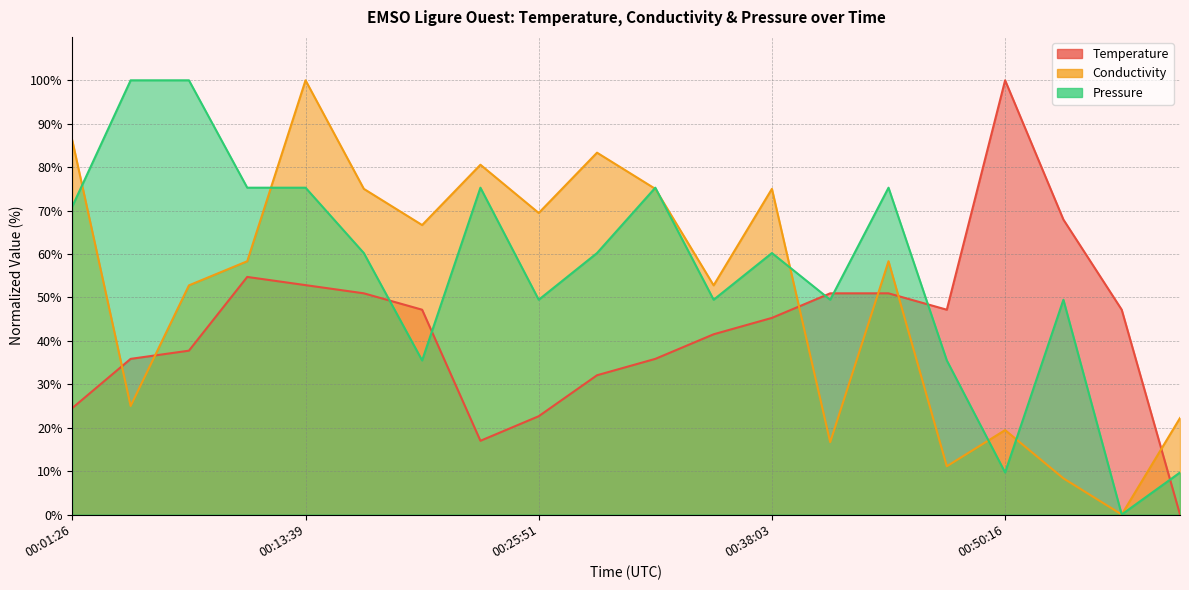

Where do Temperature and Conductivity first cross each other?

2021-07-13T00:01:26Z and 2021-07-13T00:04:29Z